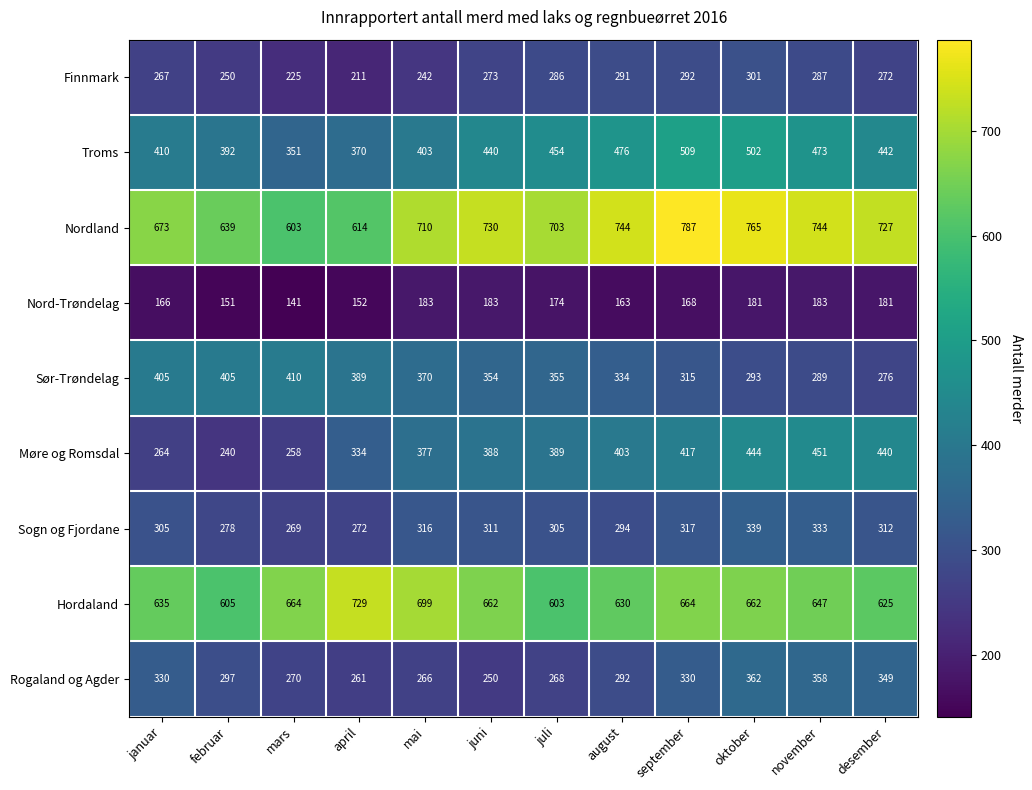

At how many categories does at least one series exceed 422?

12